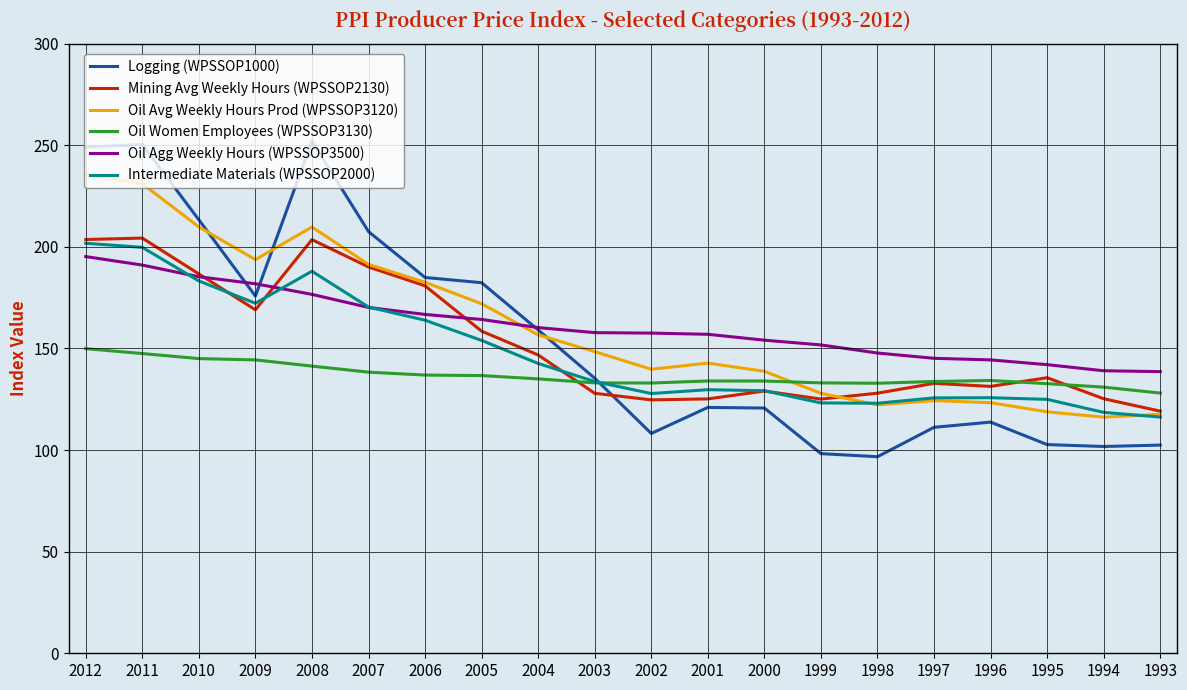

Which series has the widest spread of values?

Logging (WPSSOP1000)